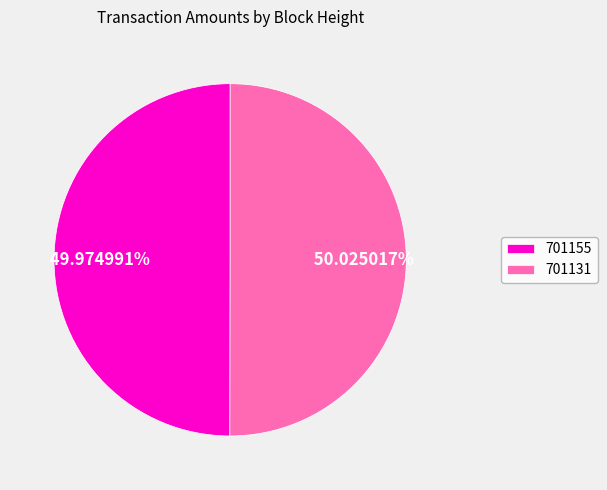

To the nearest percent, what portion does 701131 represent?

50%